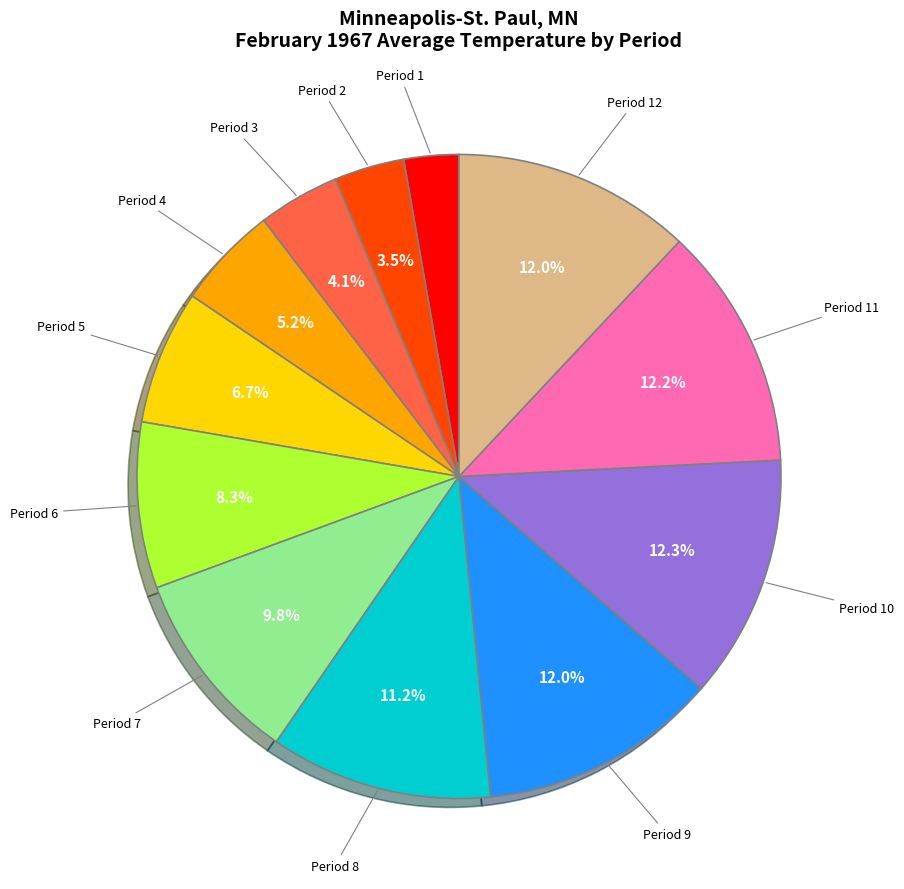

Does Period 6 account for over 50% of the chart?

No